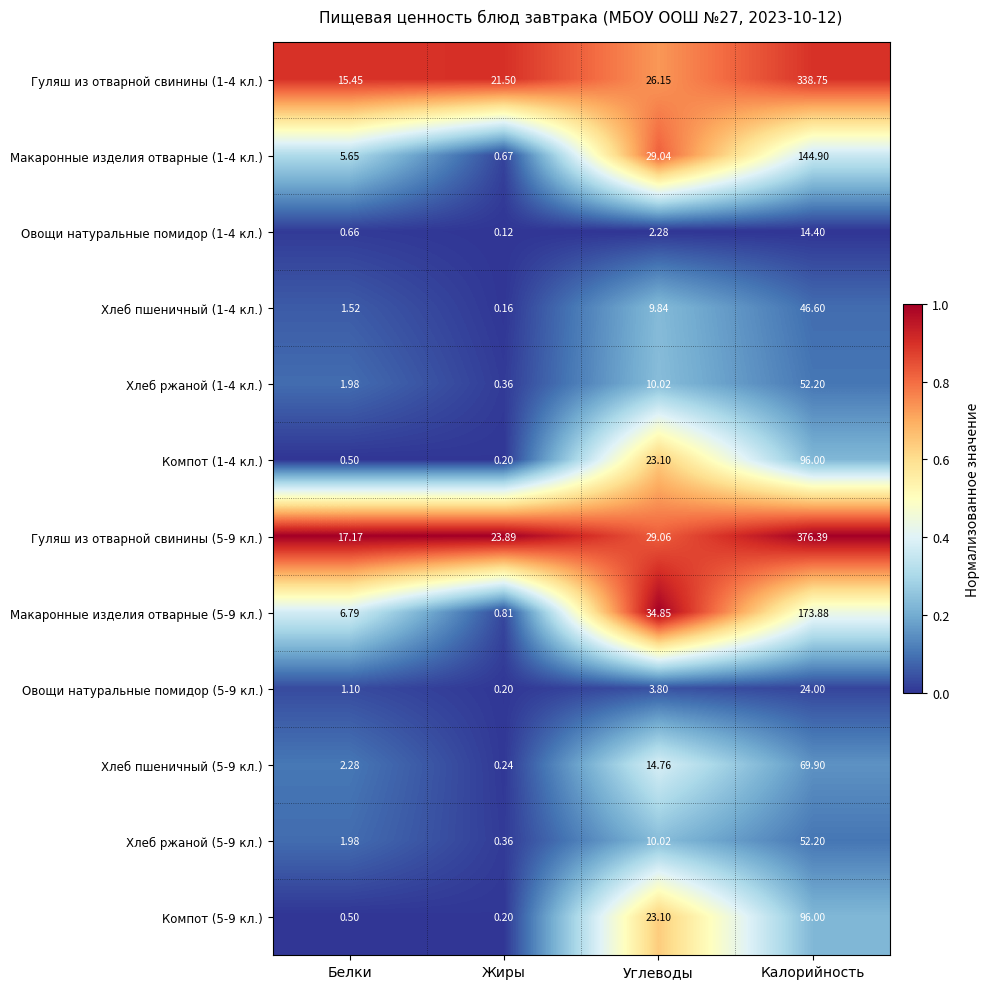

Which category has the lowest value across all series?

Жиры